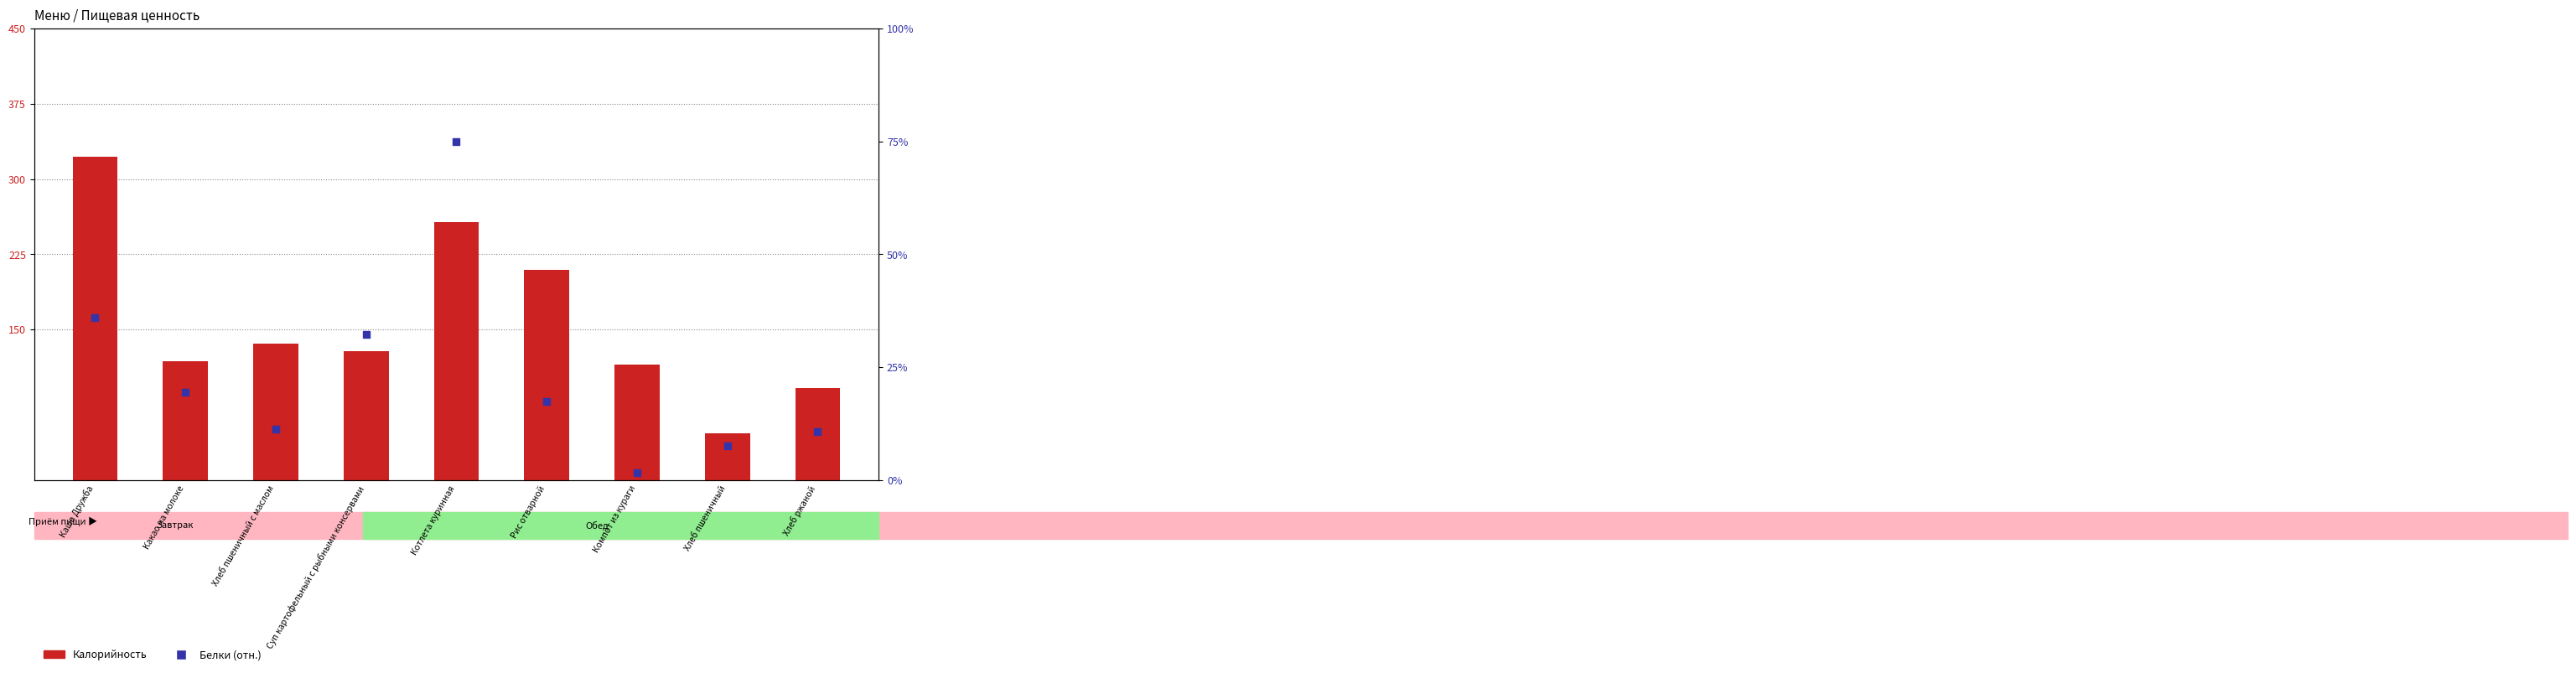

At how many categories does at least one series exceed 76?

8